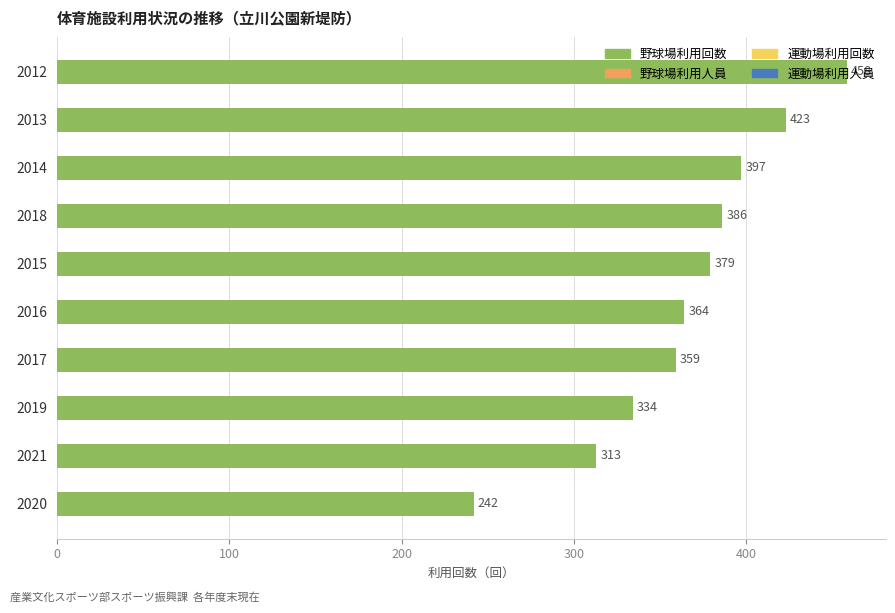

What position from the bottom is 2015?

6